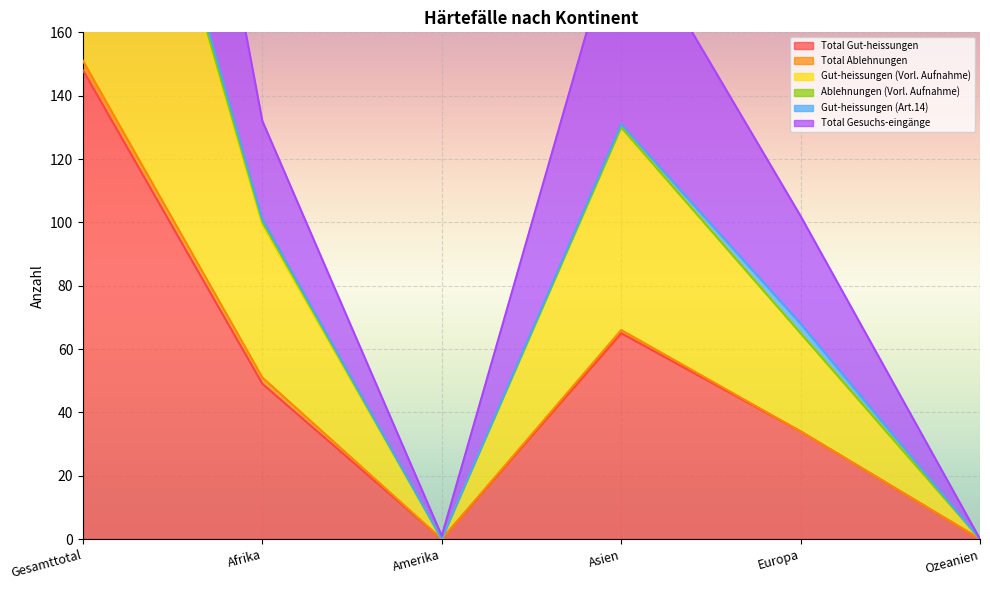

Is it true that Total Gut-heissungen equals 76 at Ozeanien?

False